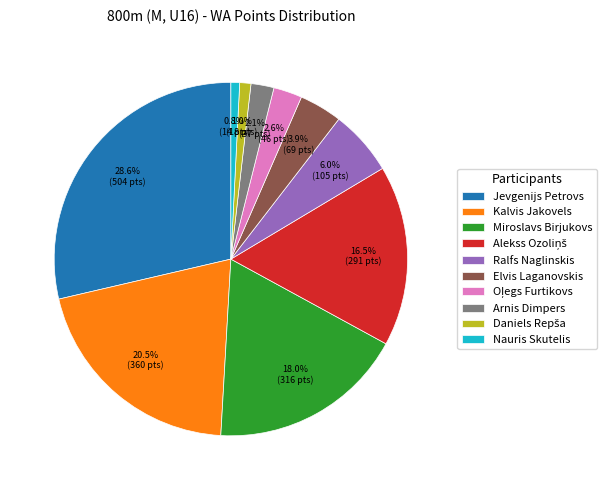

Does Kalvis Jakovels account for over 50% of the chart?

No